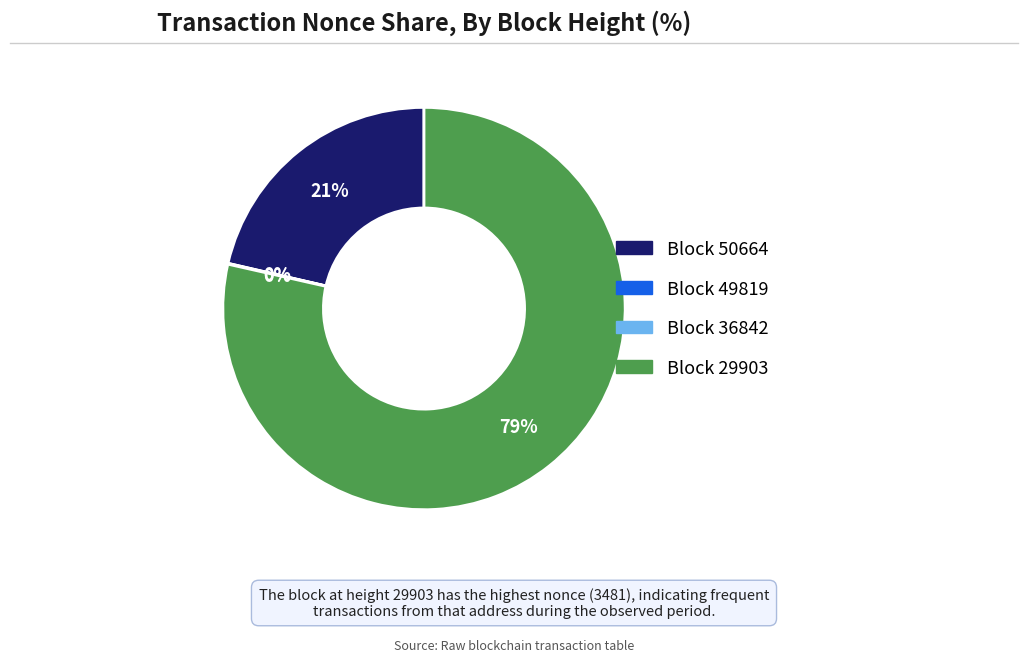

To the nearest percent, what is the average slice percentage?

25%